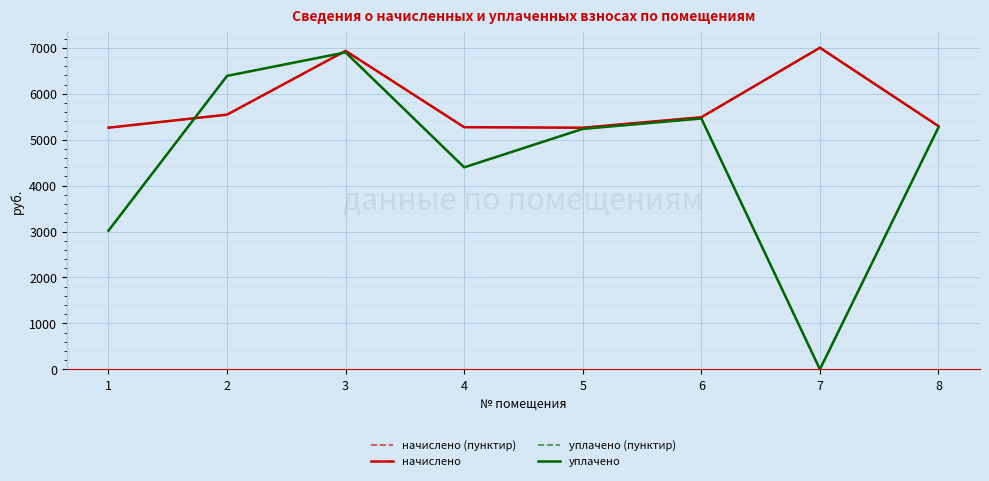

At which label does уплачено first exceed 5269?

2